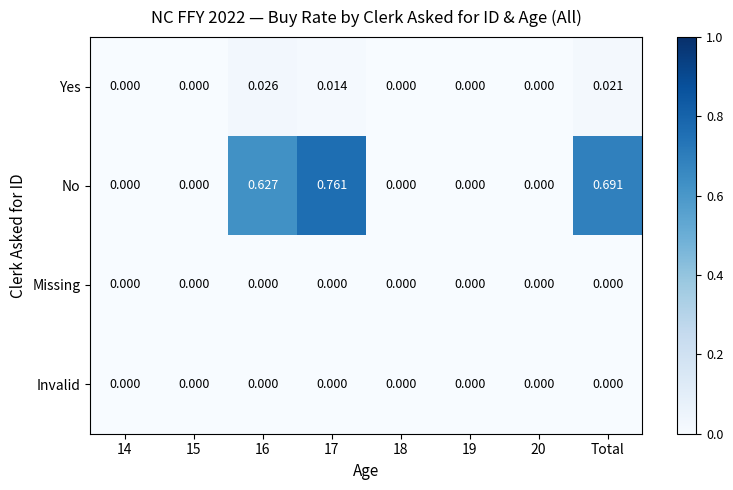

How many series are shown in this chart?

4